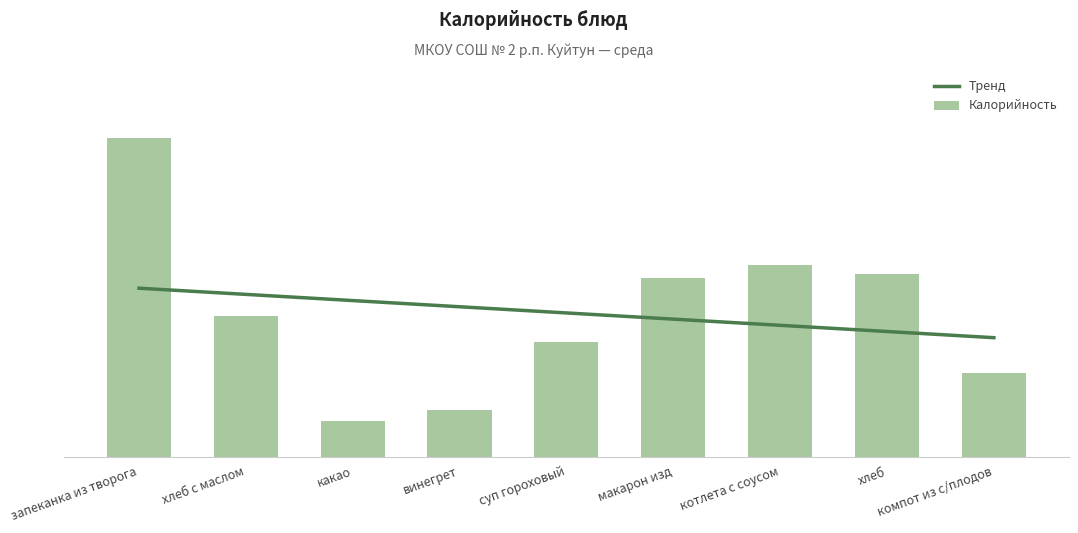

Rank the categories by value from lowest to highest.

какао, винегрет, компот из с/плодов, суп гороховый, хлеб с маслом, макарон изд, хлеб, котлета с соусом, запеканка из творога